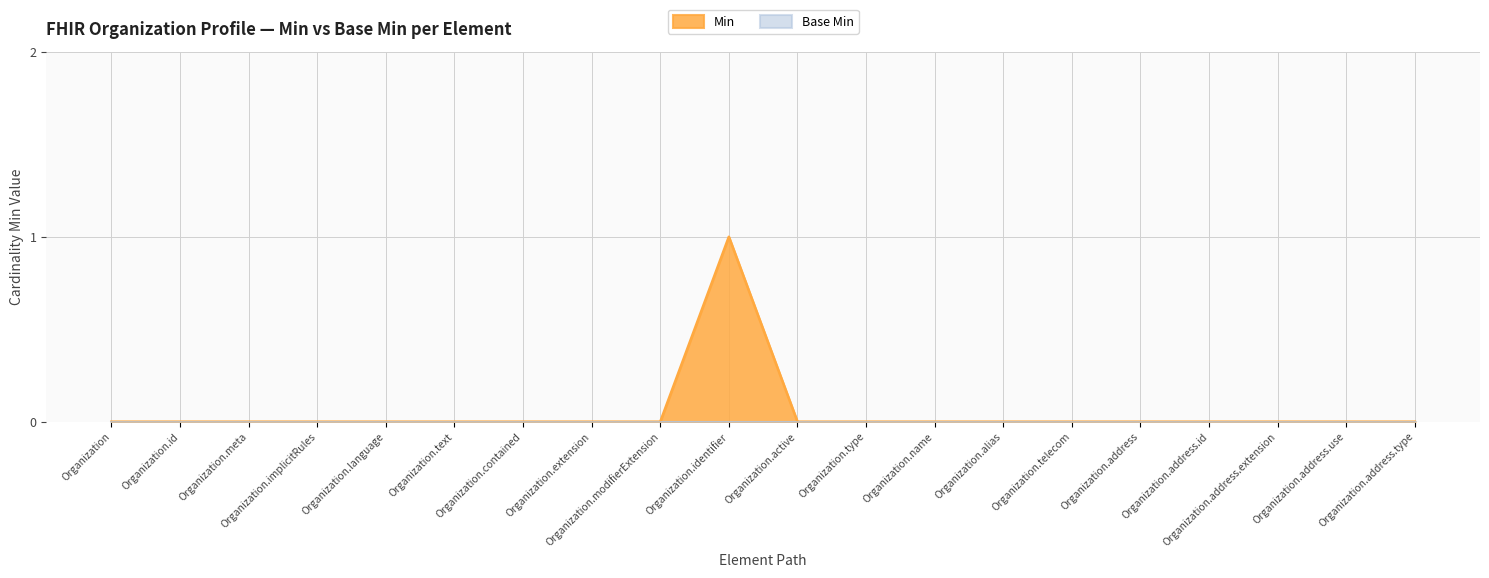

How many series are shown in this chart?

2